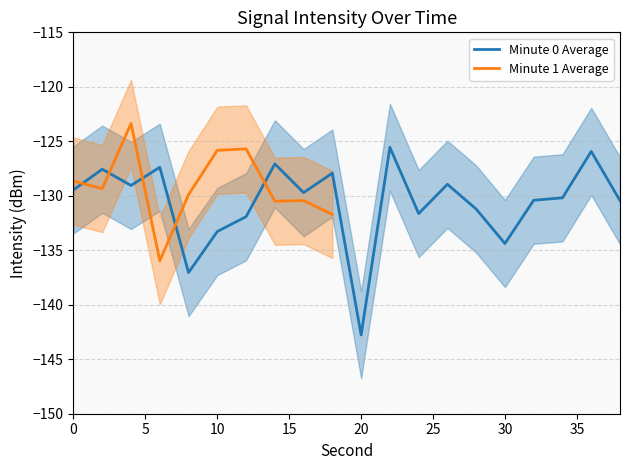

At which label does Minute 0 Average reach its minimum?

20